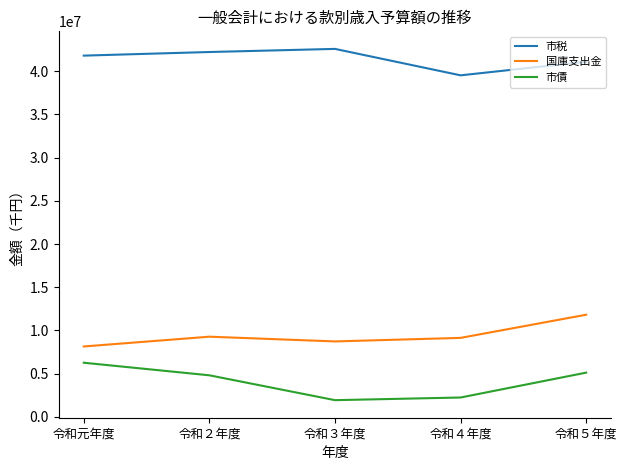

True or false: 市税 and 市債 cross at least once.

False